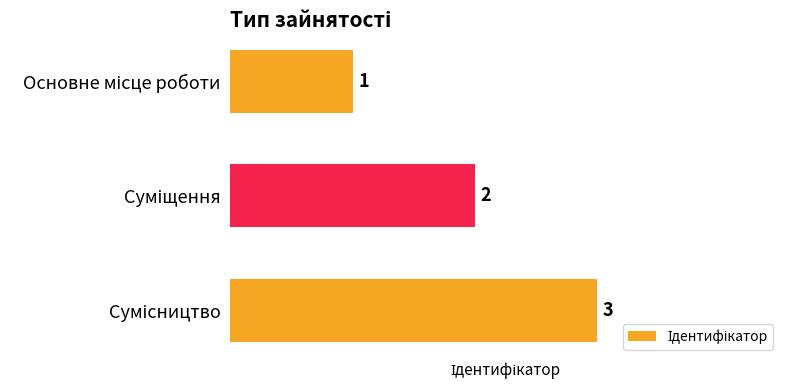

What is the value of the 1st bar from the top?

1